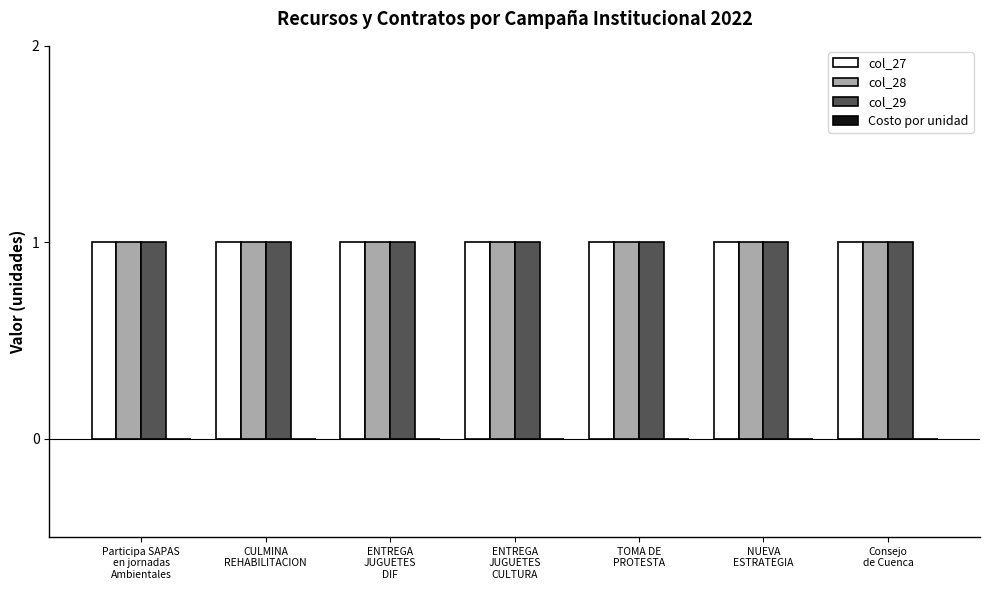

Reading left to right, what are all the values shown in this chart?

col_27: Participa SAPAS
en jornadas
Ambientales=1	CULMINA
REHABILITACION=1	ENTREGA
JUGUETES
DIF=1	ENTREGA
JUGUETES
CULTURA=1	TOMA DE
PROTESTA=1	NUEVA
ESTRATEGIA=1	Consejo
de Cuenca=1
col_28: Participa SAPAS
en jornadas
Ambientales=1	CULMINA
REHABILITACION=1	ENTREGA
JUGUETES
DIF=1	ENTREGA
JUGUETES
CULTURA=1	TOMA DE
PROTESTA=1	NUEVA
ESTRATEGIA=1	Consejo
de Cuenca=1
col_29: Participa SAPAS
en jornadas
Ambientales=1	CULMINA
REHABILITACION=1	ENTREGA
JUGUETES
DIF=1	ENTREGA
JUGUETES
CULTURA=1	TOMA DE
PROTESTA=1	NUEVA
ESTRATEGIA=1	Consejo
de Cuenca=1
Costo por unidad: Participa SAPAS
en jornadas
Ambientales=0	CULMINA
REHABILITACION=0	ENTREGA
JUGUETES
DIF=0	ENTREGA
JUGUETES
CULTURA=0	TOMA DE
PROTESTA=0	NUEVA
ESTRATEGIA=0	Consejo
de Cuenca=0